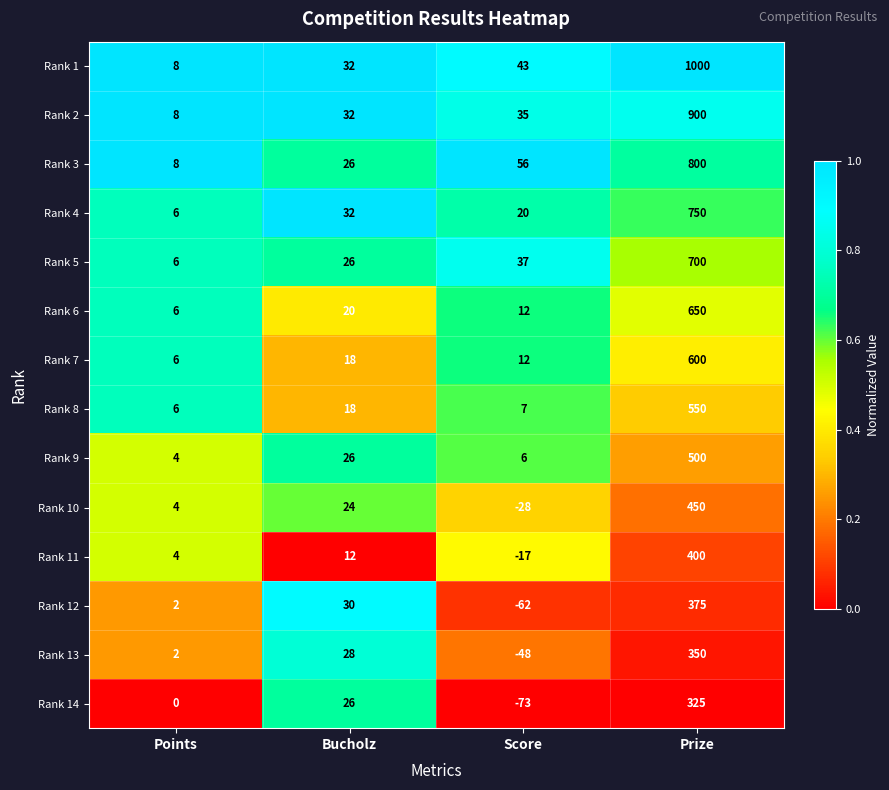

What is the maximum value shown in the chart?

1000